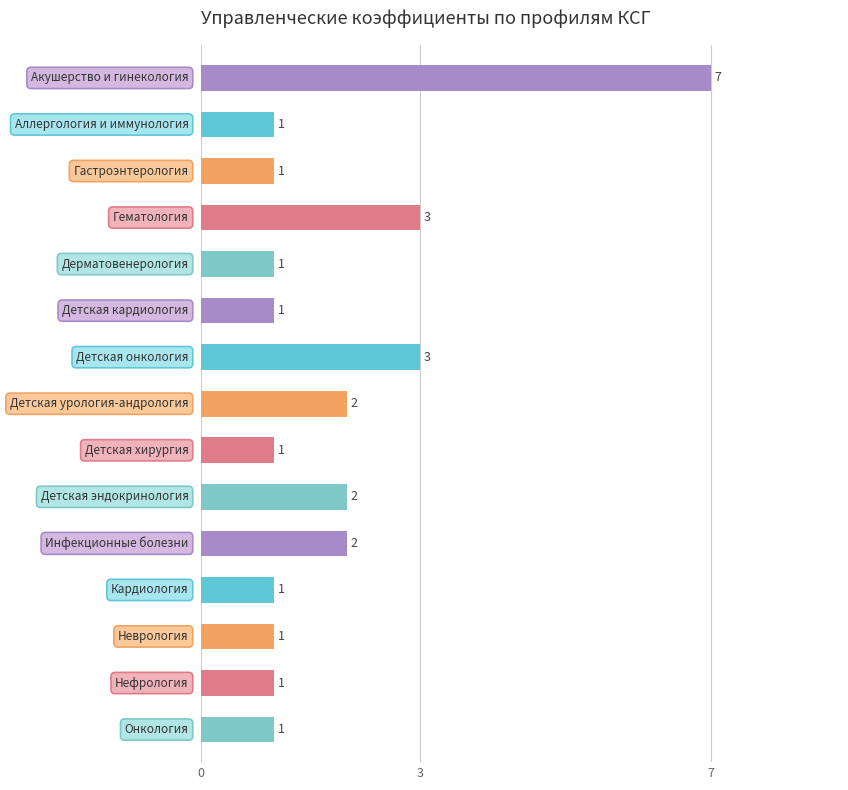

How many bars are there in total?

15